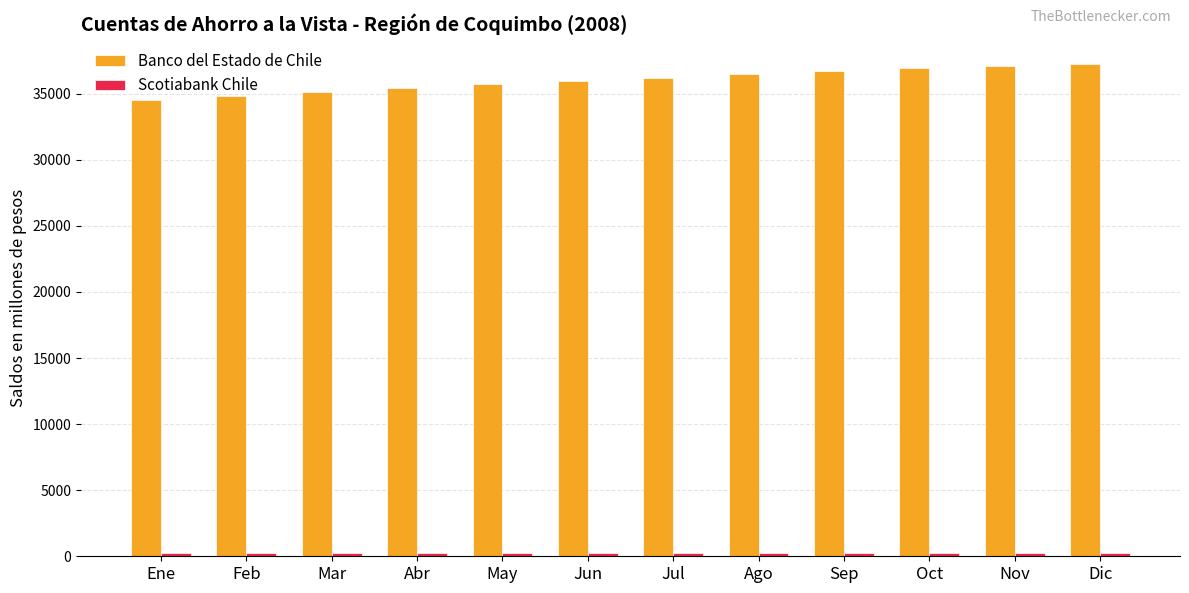

The Banco del Estado de Chile series shows 62905 at Sep. True or false?

False